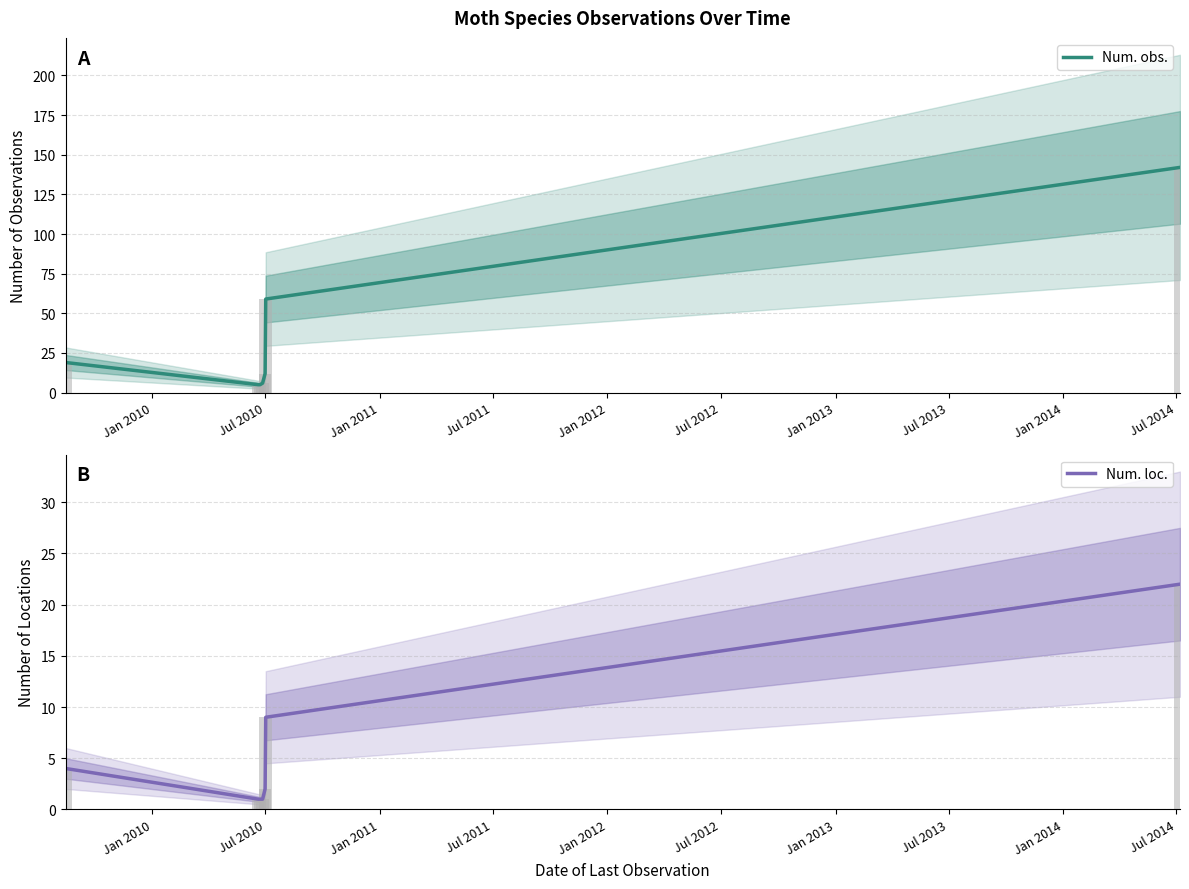

Which series changed the most between Jul 2010 and Jul 2011?

Num. obs.